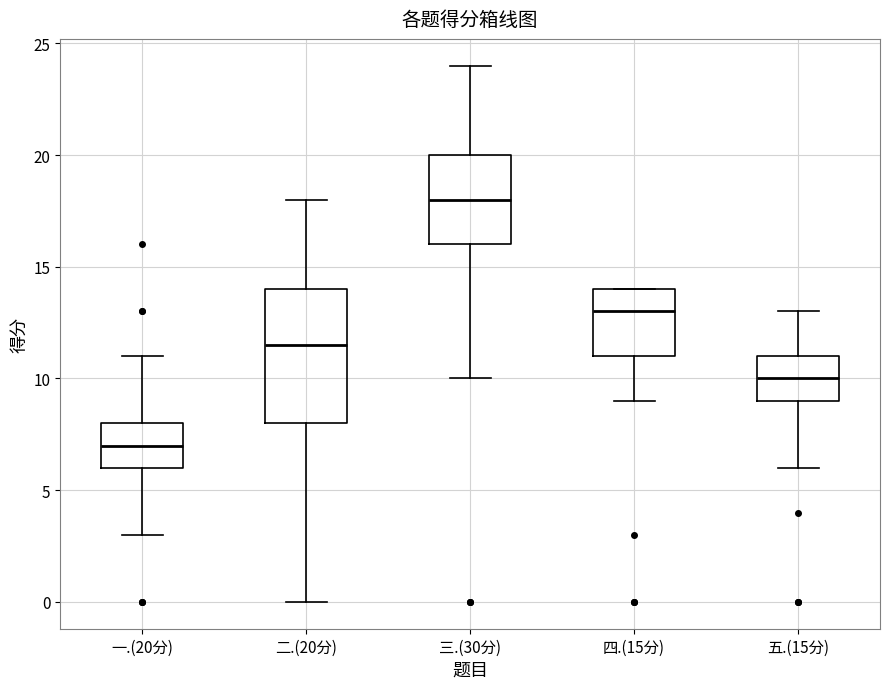

Reading left to right, transcribe this box plot: for each box, give where its median line is, the range the box spans, and where its two whiskers end, as read against the y-axis. The values are not printed on the chart, so give them approximately, as read against the axis.

一.(20分): median 7.0, box 6.0 to 8.0, whiskers 3.0 to 11.0
二.(20分): median 11.5, box 8.0 to 14.0, whiskers 0.0 to 18.0
三.(30分): median 18.0, box 16.0 to 20.0, whiskers 10.0 to 24.0
四.(15分): median 13.0, box 11.0 to 14.0, whiskers 9.0 to 14.0
五.(15分): median 10.0, box 9.0 to 11.0, whiskers 6.0 to 13.0